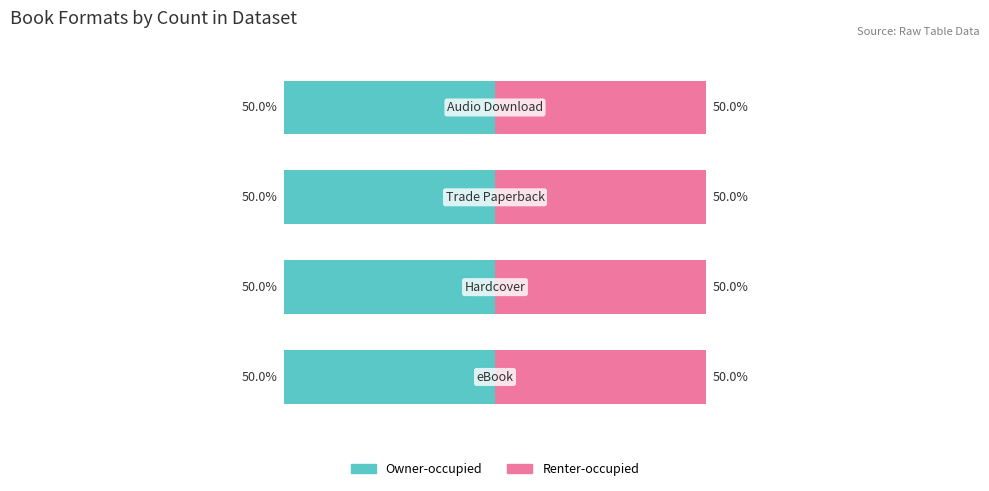

Which series has the largest total across all categories?

Owner-occupied